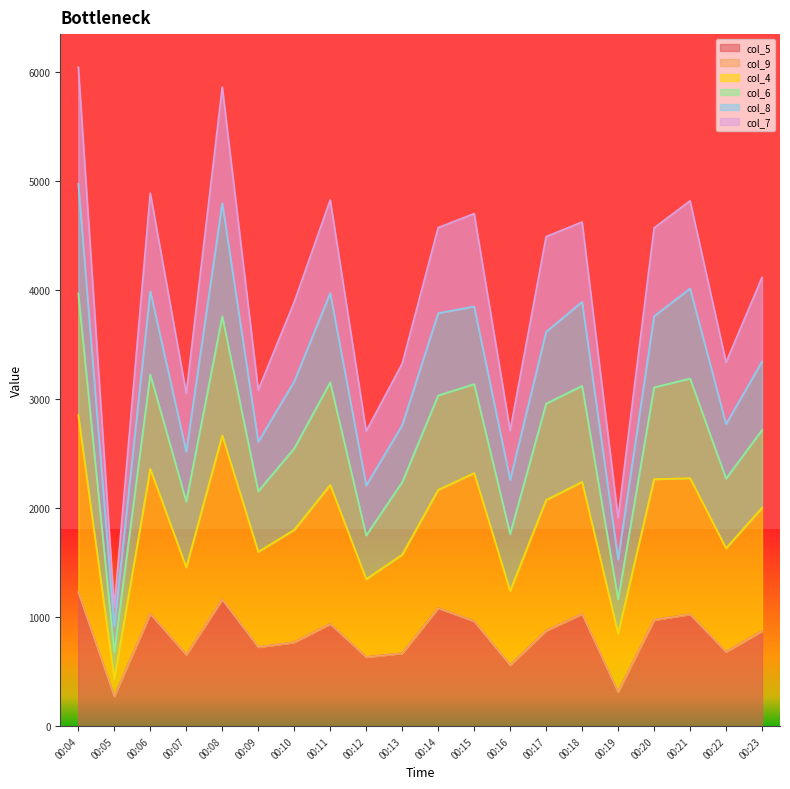

What is the maximum value shown in the chart?

6041